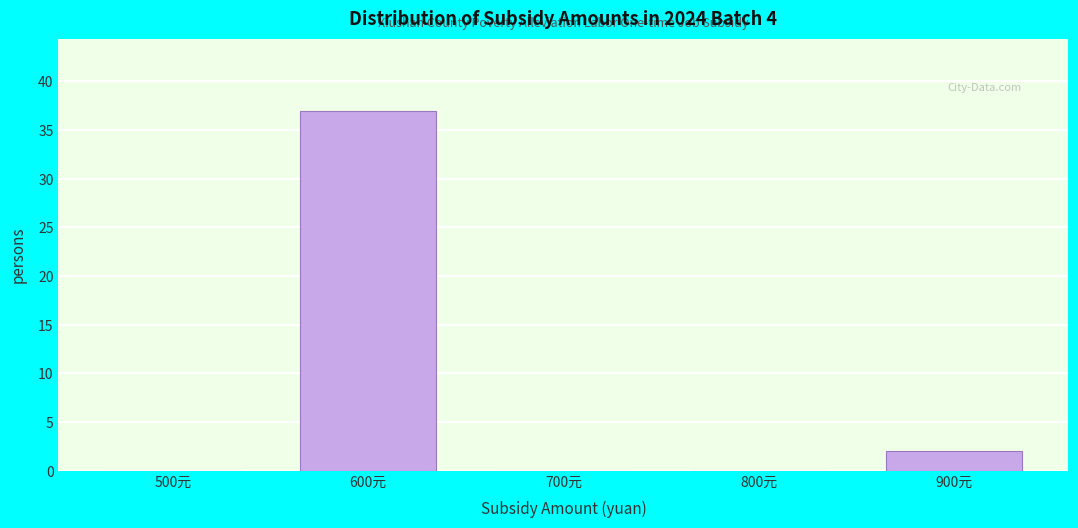

Reading left to right, what are all the values shown in this chart?

500元=0	600元=37	700元=0	800元=0	900元=2